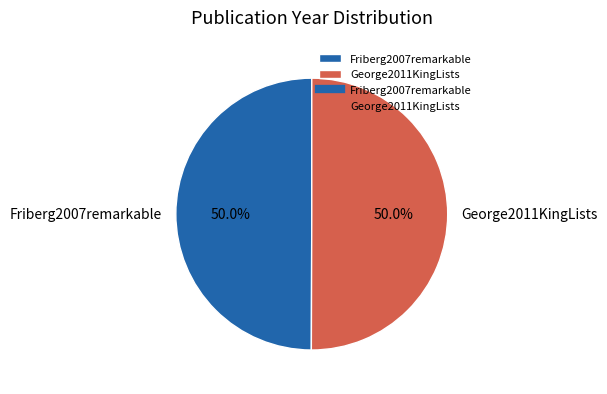

What is the ratio of the value at George2011KingLists to the value at Friberg2007remarkable?

1.0